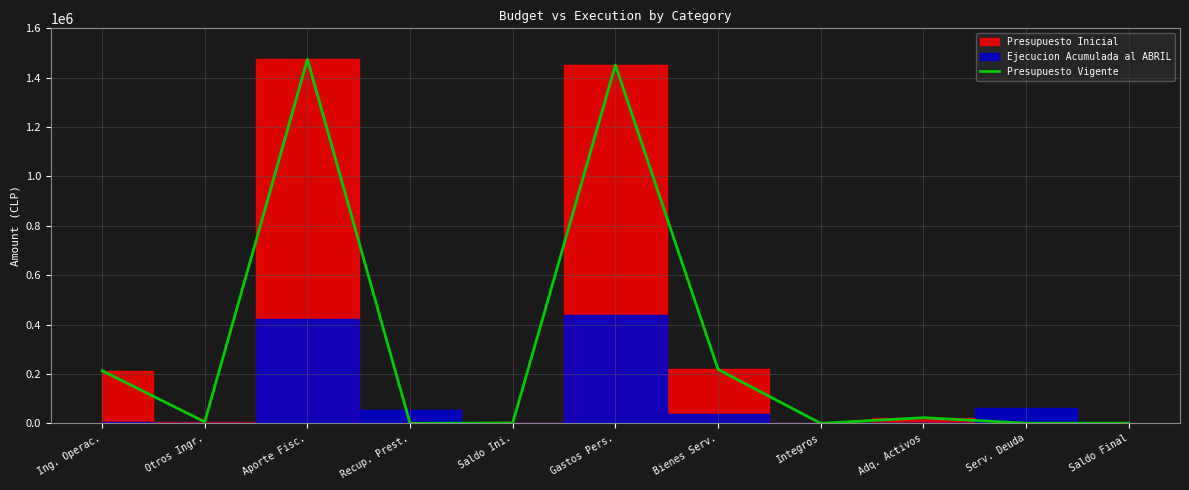

List the labels in order of value, largest first.

Aporte Fisc., Gastos Pers., Bienes Serv., Ing. Operac., Adq. Activos, Otros Ingr., Saldo Ini., Serv. Deuda, Saldo Final, Integros, Recup. Prest.